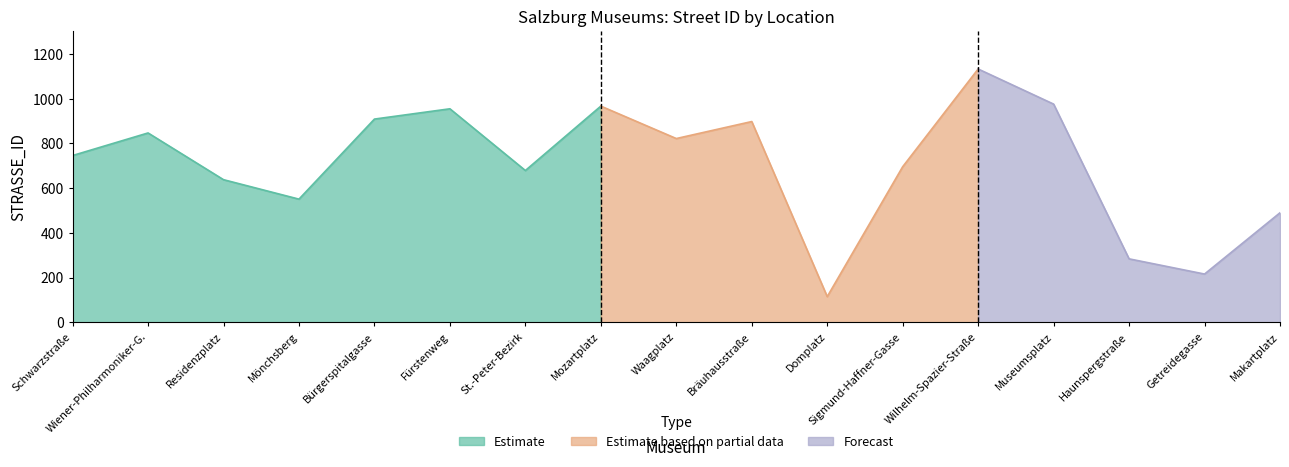

Rank the categories by value from highest to lowest.

Wilhelm-Spazier-Straße, Museumsplatz, Mozartplatz, Fürstenweg, Bürgerspitalgasse, Bräuhausstraße, Wiener-Philharmoniker-G., Waagplatz, Schwarzstraße, Sigmund-Haffner-Gasse, St.-Peter-Bezirk, Residenzplatz, Mönchsberg, Makartplatz, Haunspergstraße, Getreidegasse, Domplatz